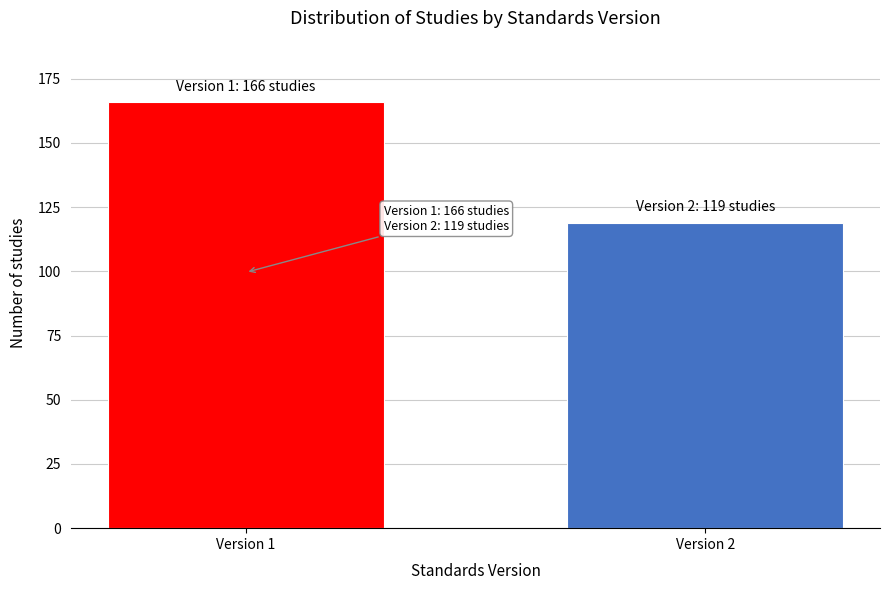

Reading left to right, list all the values displayed in this chart.

166	119